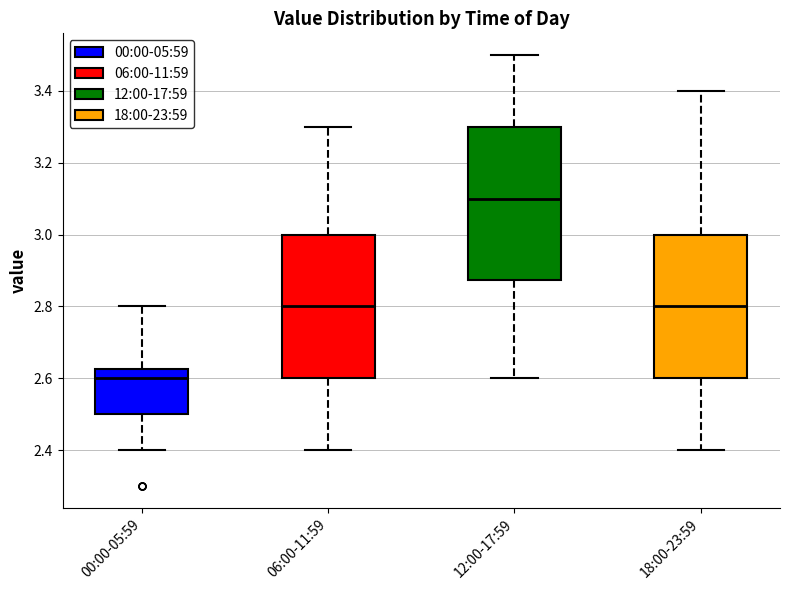

Reading left to right, transcribe this box plot: for each box, give where its median line is, the range the box spans, and where its two whiskers end, as read against the y-axis. The values are not printed on the chart, so give them approximately, as read against the axis.

00:00-05:59: median 2.60, box 2.50 to 2.62, whiskers 2.40 to 2.80
06:00-11:59: median 2.80, box 2.60 to 3.00, whiskers 2.40 to 3.30
12:00-17:59: median 3.10, box 2.88 to 3.30, whiskers 2.60 to 3.50
18:00-23:59: median 2.80, box 2.60 to 3.00, whiskers 2.40 to 3.40